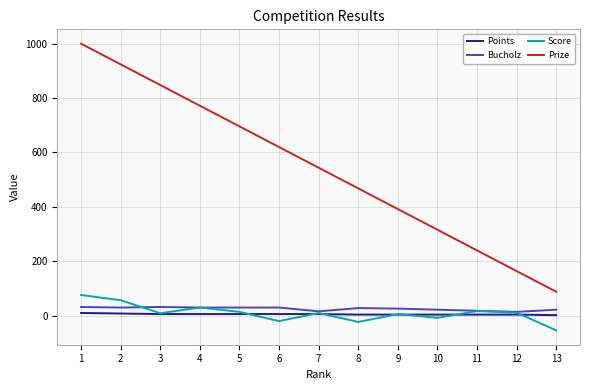

True or false: Prize and Points intersect in this chart.

False